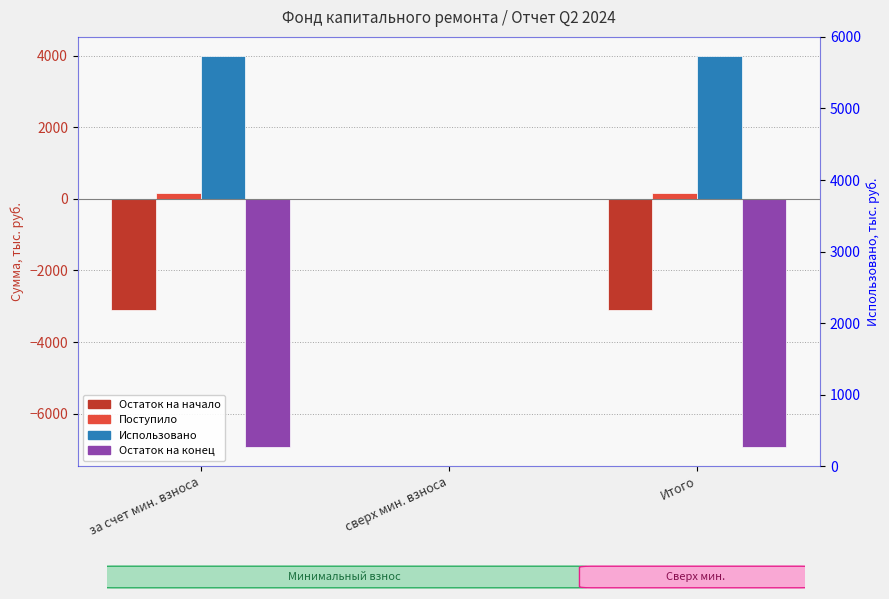

Is the value of Использовано at за счет мин. взноса greater than the value of Остаток на начало at за счет мин. взноса?

Yes